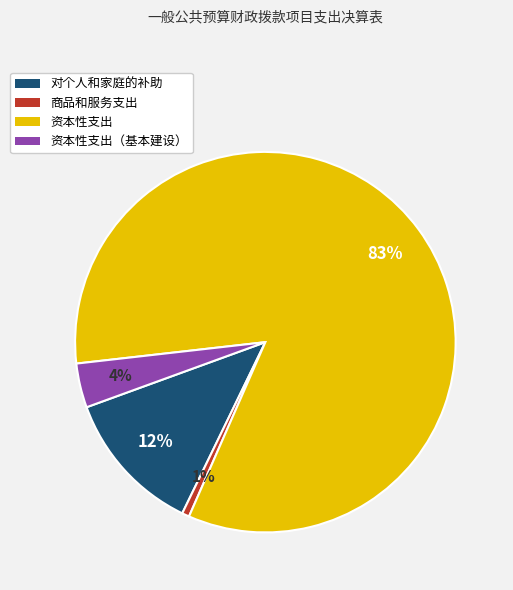

To the nearest percent, what is the average slice percentage?

25%